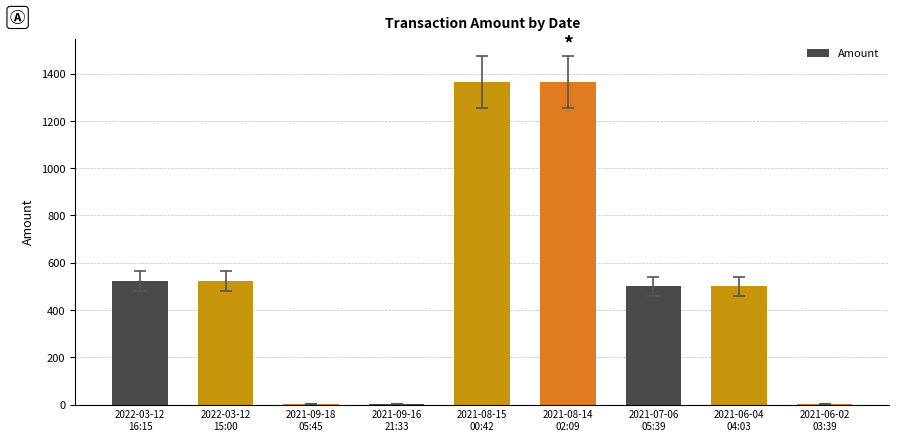

What is the greatest value displayed?

1365.2